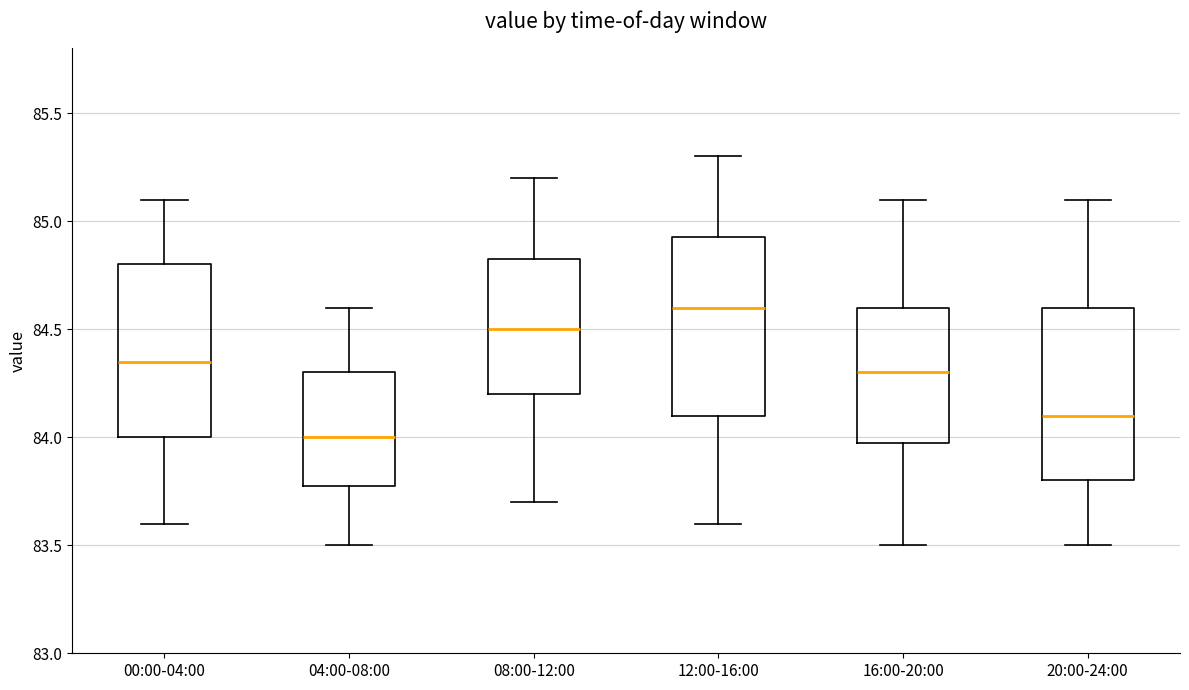

Reading left to right, read every box against the y-axis: the position of its median line, the range the box covers, and the ends of its whiskers. The values are not printed on the chart, so give them approximately, as read against the axis.

00:00-04:00: median 84.35, box 84.00 to 84.80, whiskers 83.60 to 85.10
04:00-08:00: median 84.00, box 83.80 to 84.30, whiskers 83.50 to 84.60
08:00-12:00: median 84.50, box 84.20 to 84.85, whiskers 83.70 to 85.20
12:00-16:00: median 84.60, box 84.10 to 84.95, whiskers 83.60 to 85.30
16:00-20:00: median 84.30, box 84.00 to 84.60, whiskers 83.50 to 85.10
20:00-24:00: median 84.10, box 83.80 to 84.60, whiskers 83.50 to 85.10